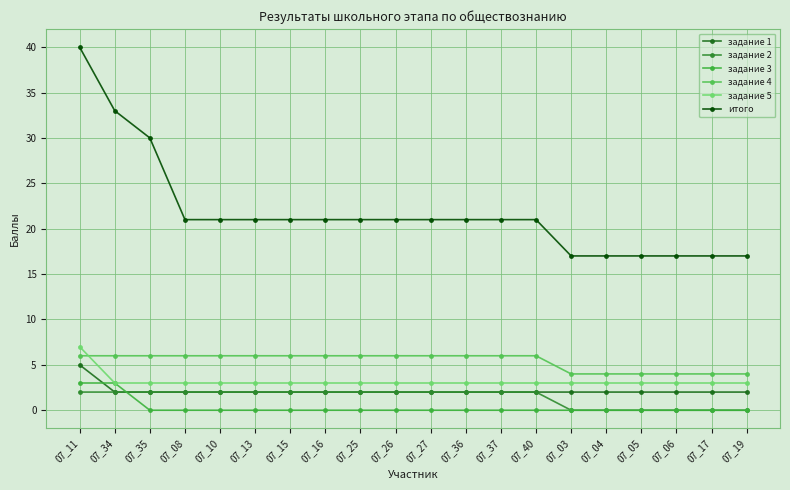

True or false: итого and задание 4 intersect in this chart.

False